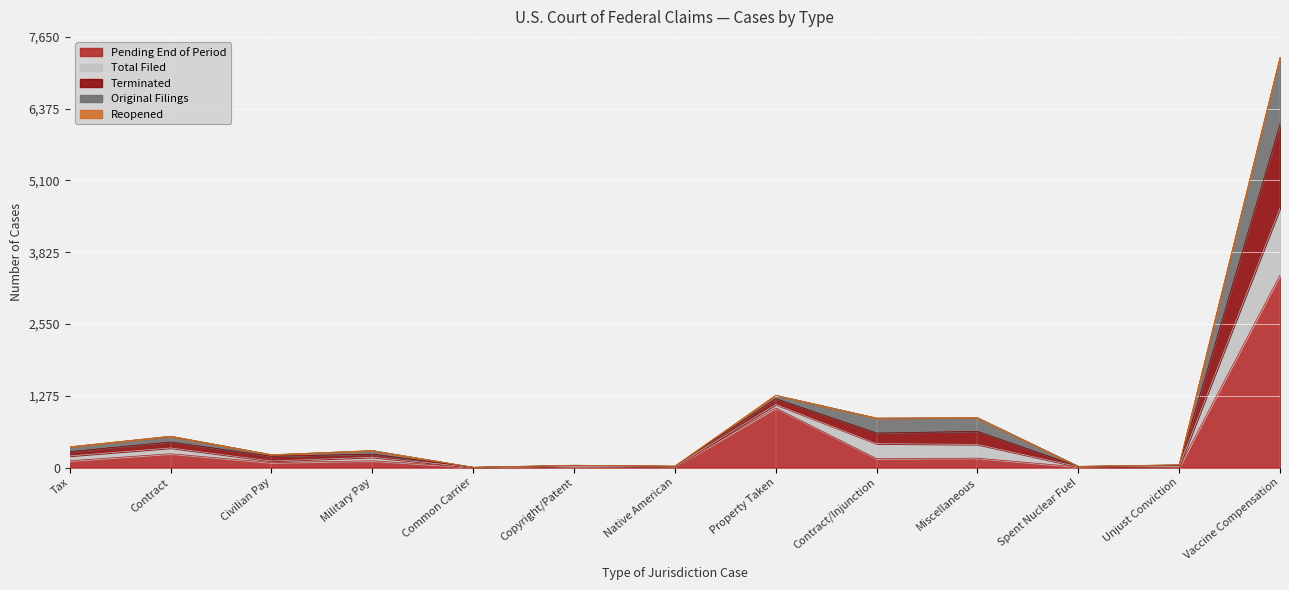

At how many categories does at least one series exceed 2087?

1